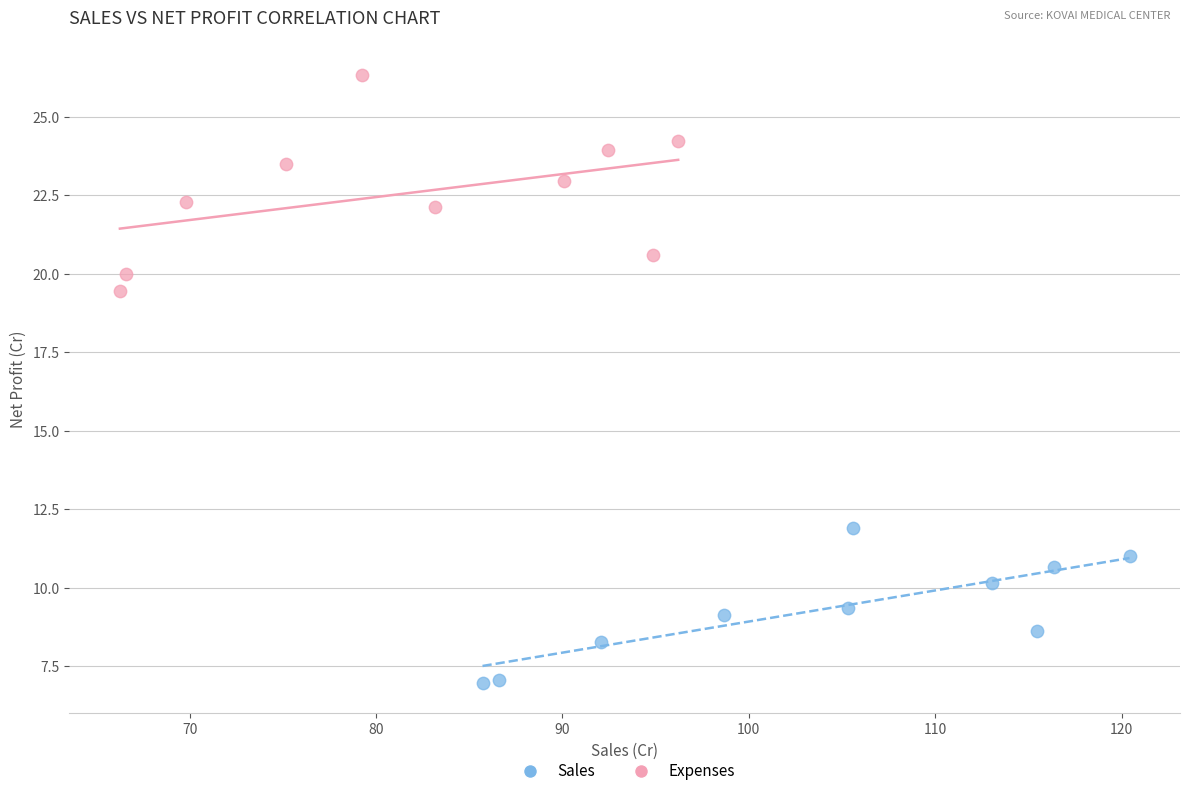

Which series reaches the maximum Y coordinate?

Expenses